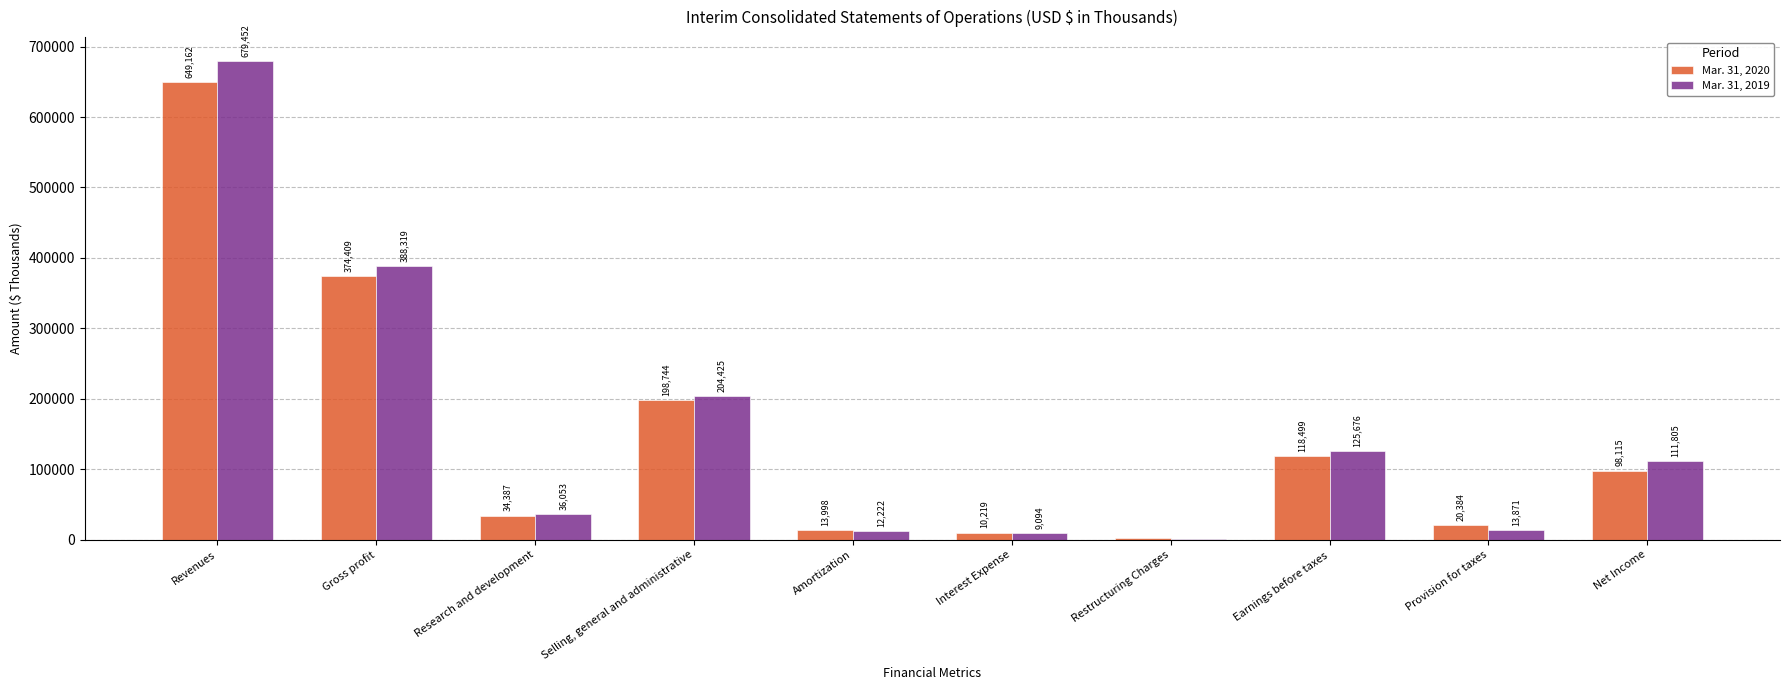

The Mar. 31, 2020 series shows 56791 at Research and development. True or false?

False